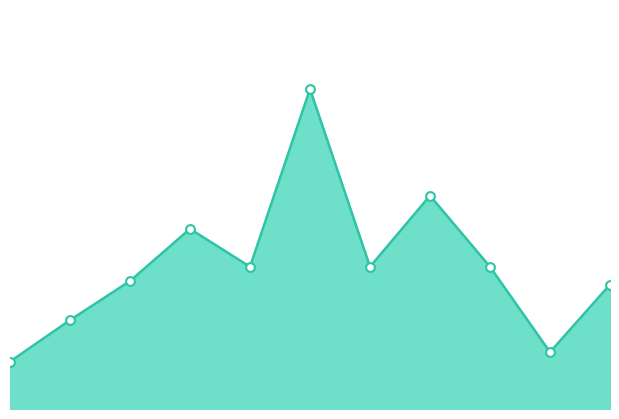

How many lines are shown in the chart?

1